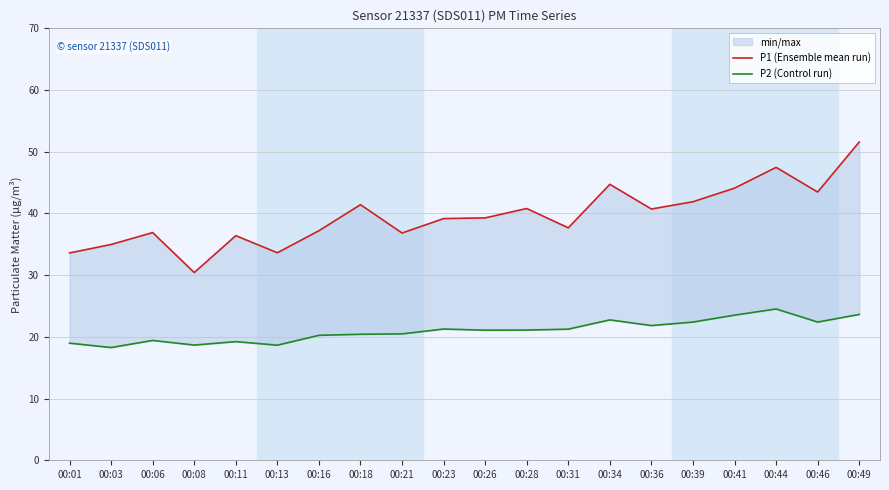

True or false: P1 (Ensemble mean run) and P2 (Control run) intersect in this chart.

False